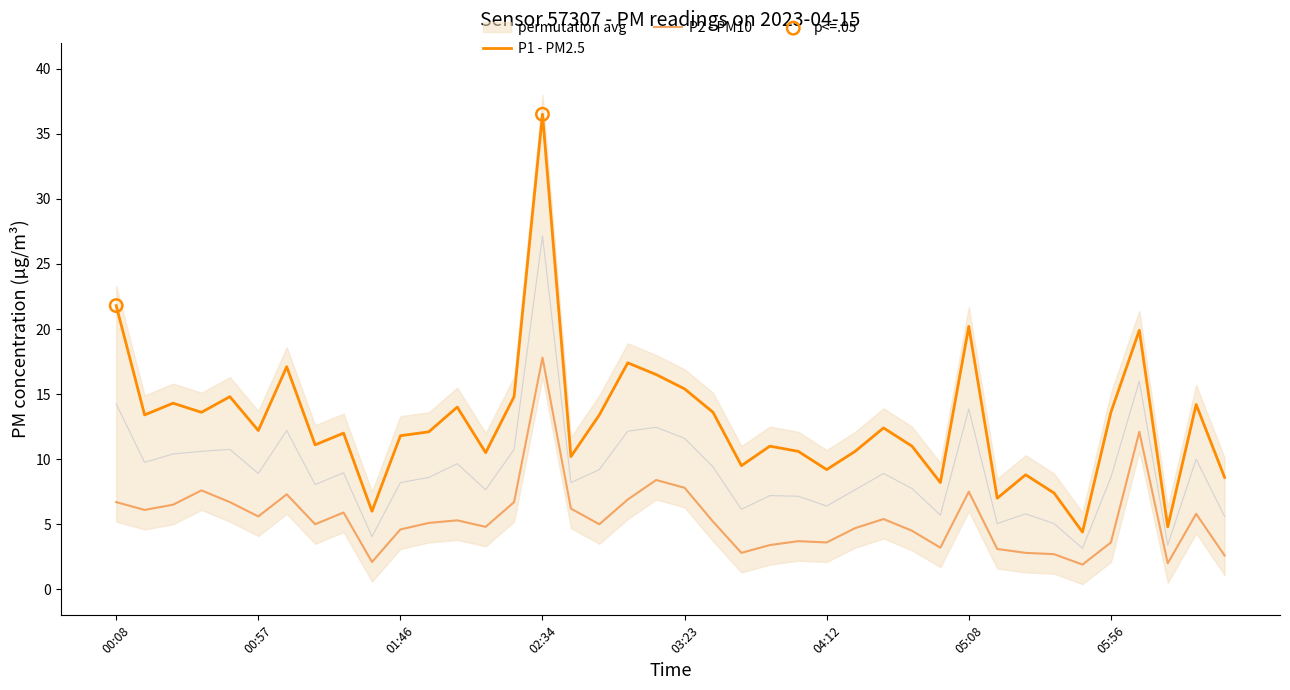

What is the total value across all series at 00:18?

19.5